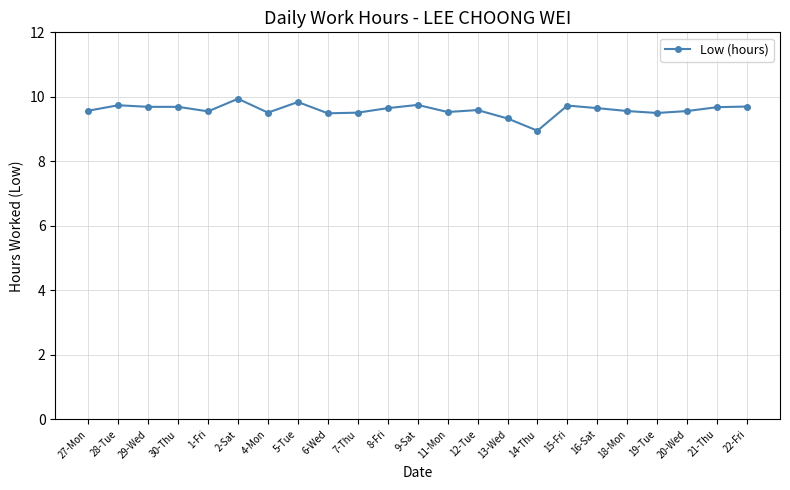

What is the value of the 10th point from the left?

9.5